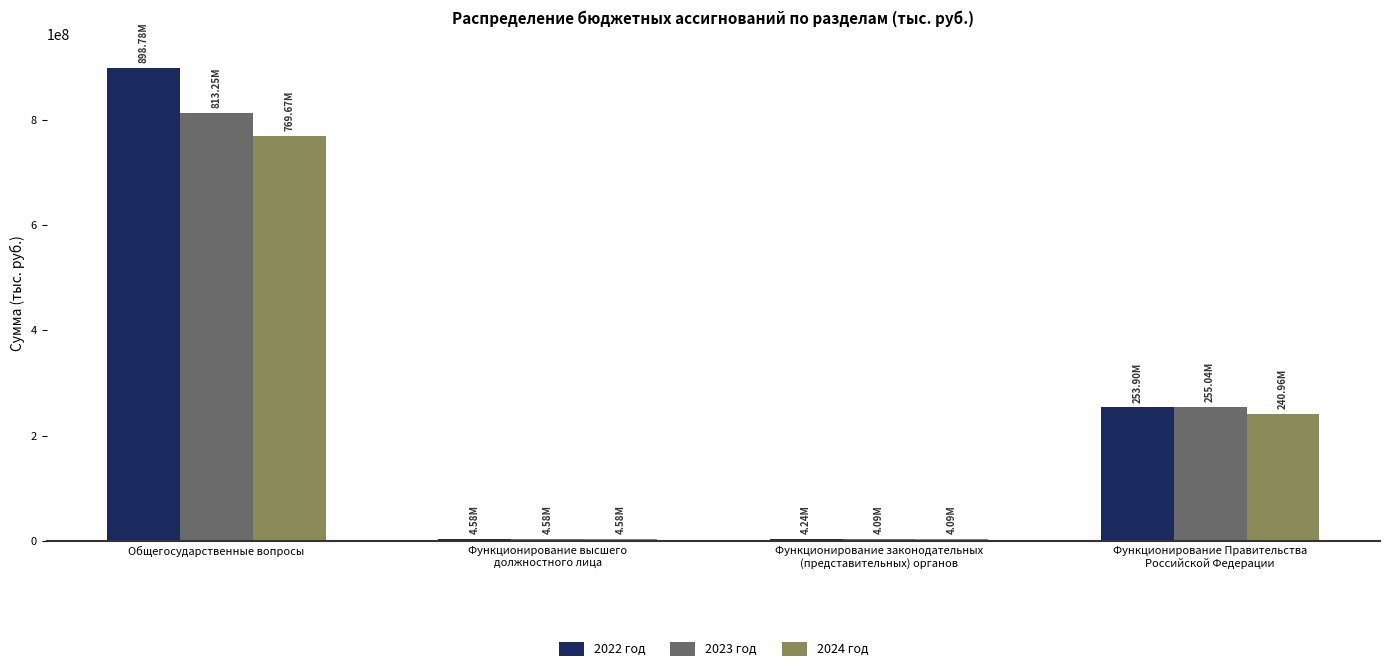

Rank the series by their maximum value, from lowest to highest.

2024 год, 2023 год, 2022 год